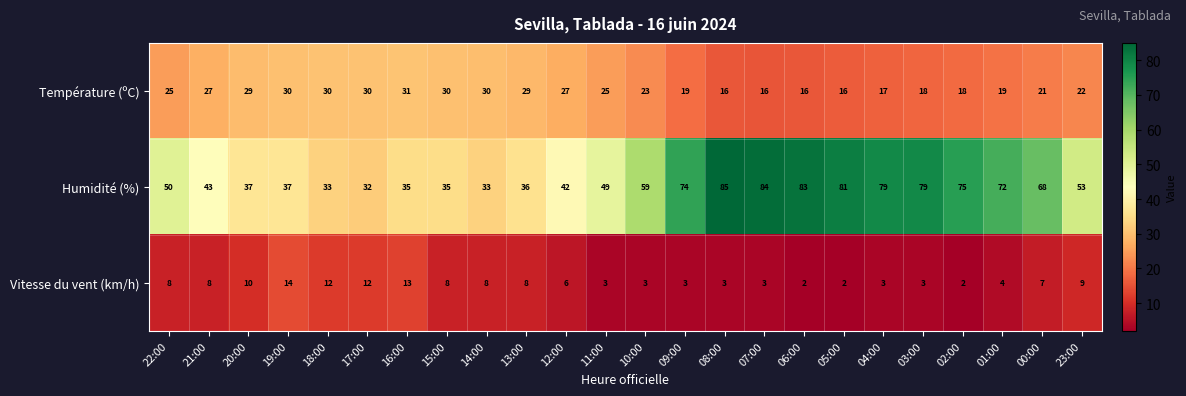

What is the spread (max minus min) of values at 00:00?

61